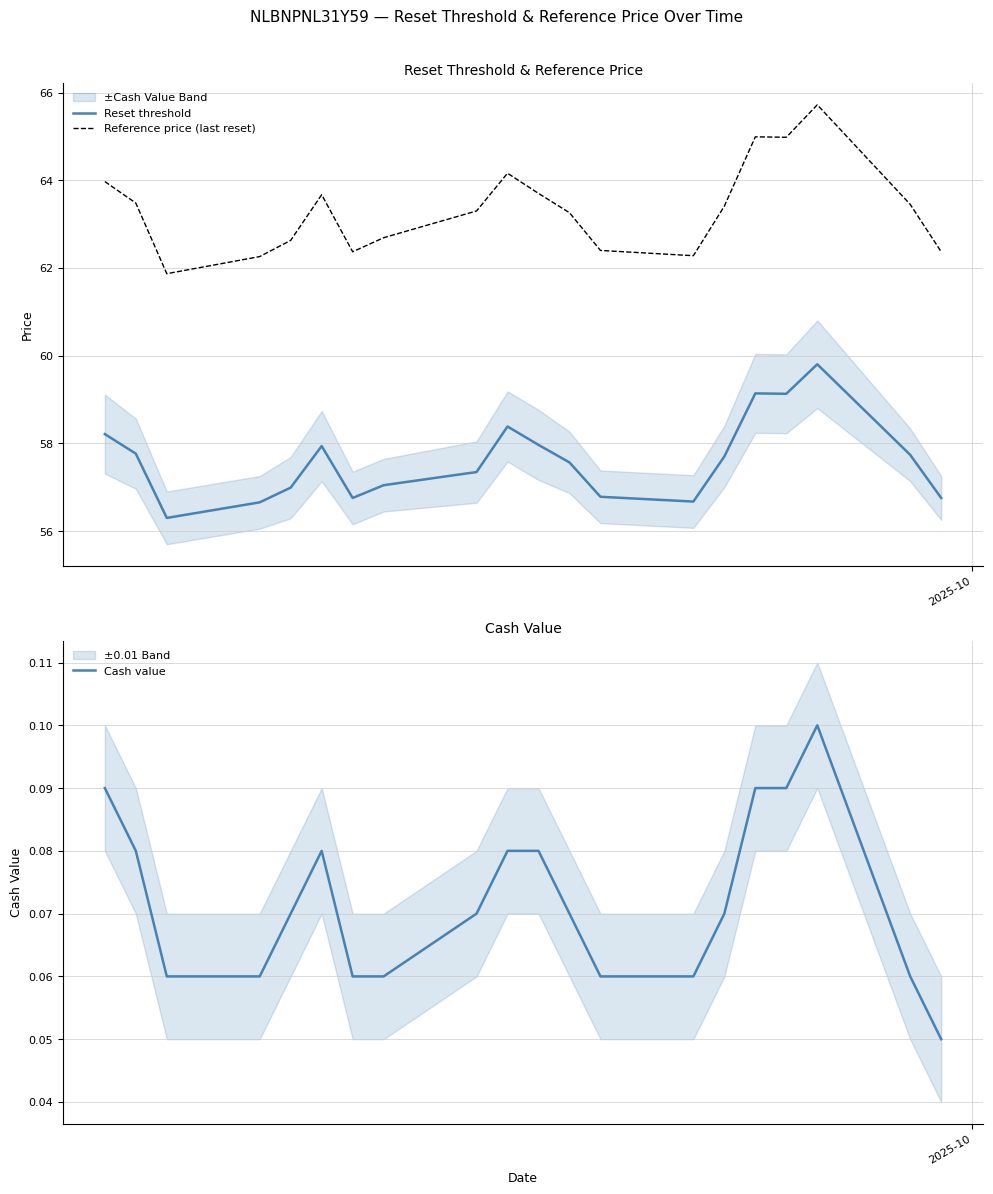

Does the chart display data point markers on the line(s)?

No